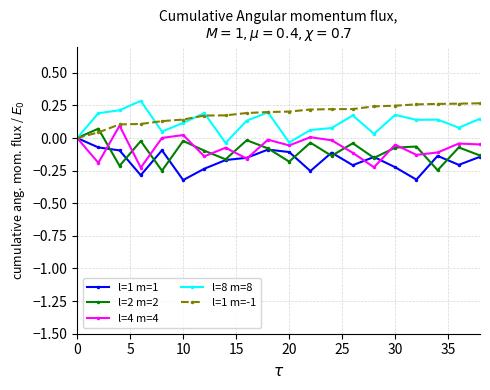

True or false: l=8 m=8 has more than 1 interior local peaks.

True